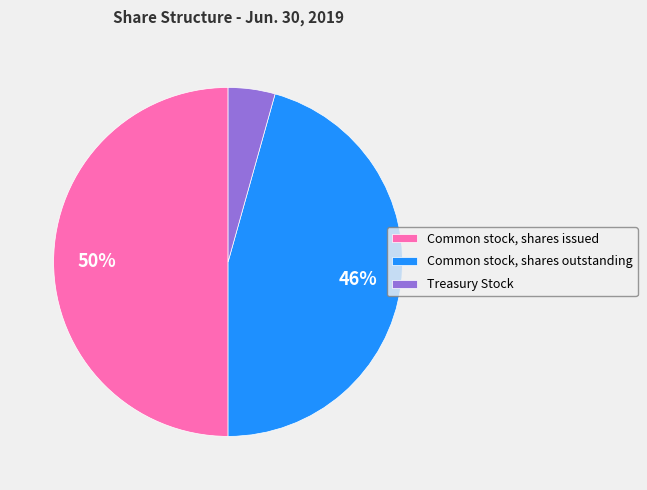

Which has a higher value, Treasury Stock or Common stock, shares issued?

Common stock, shares issued